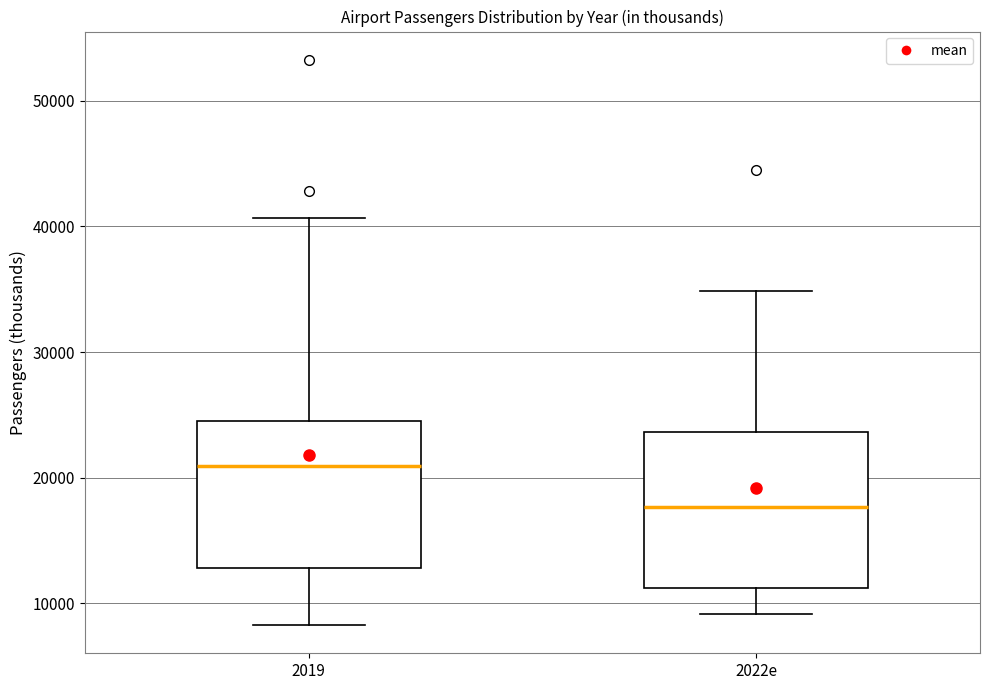

Reading left to right, read every box against the y-axis: the position of its median line, the range the box covers, and the ends of its whiskers. The values are not printed on the chart, so give them approximately, as read against the axis.

2019: median 21000, box 13000 to 25000, whiskers 8000 to 41000
2022e: median 18000, box 11000 to 24000, whiskers 9000 to 35000